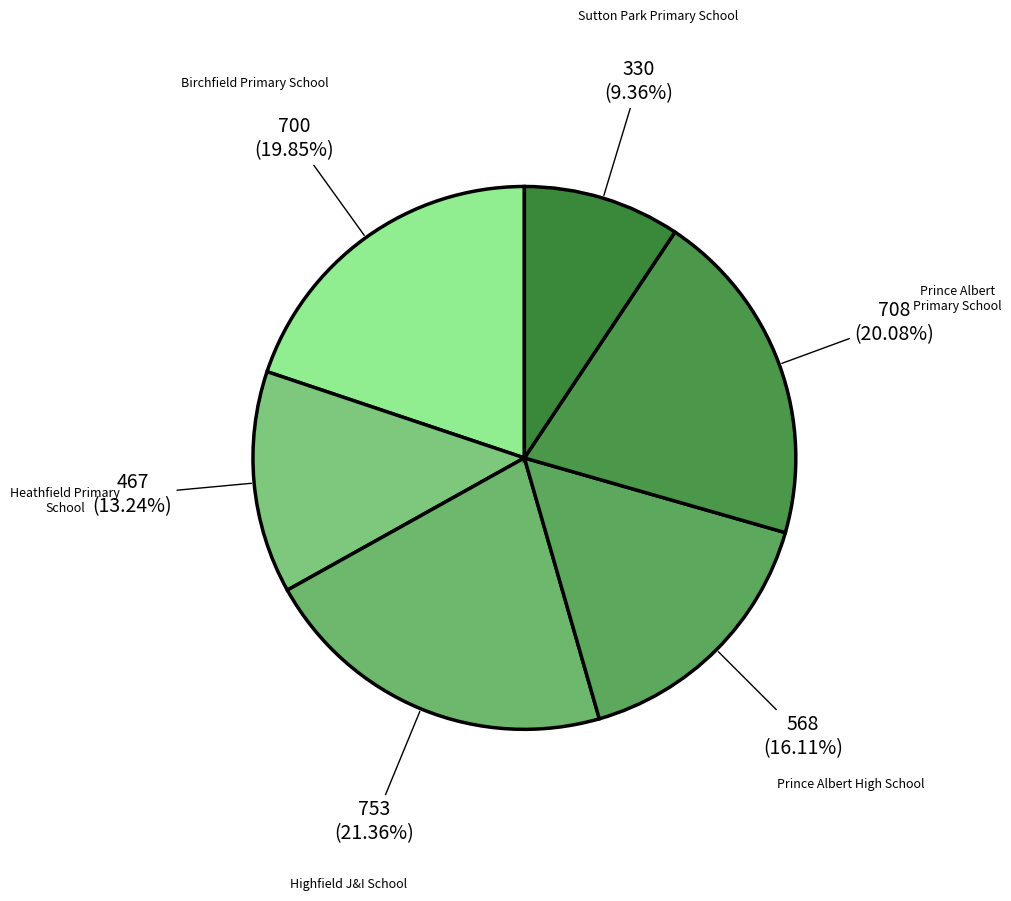

To the nearest percent, what is the average slice percentage?

17%